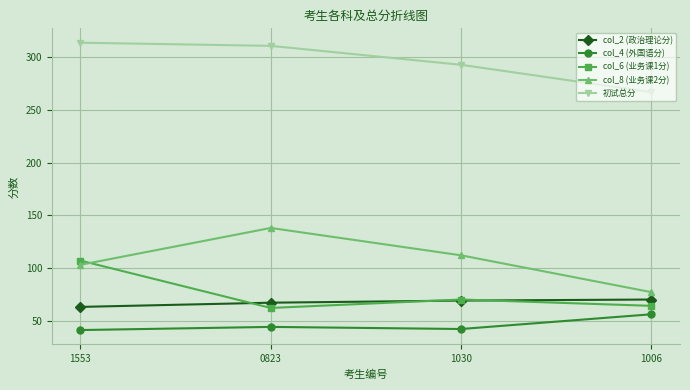

The col_2 (政治理论分) series shows 36 at 1006. True or false?

False